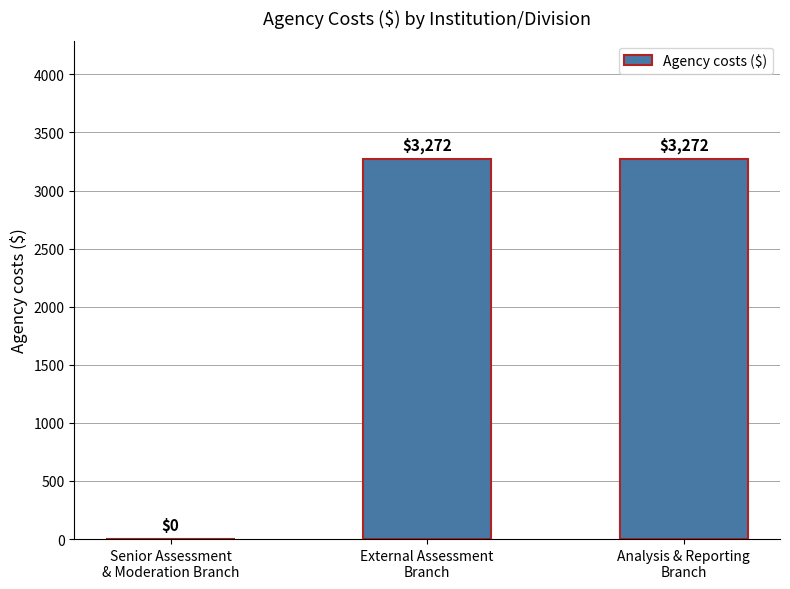

Between Senior Assessment
& Moderation Branch and External Assessment
Branch, which is larger?

External Assessment
Branch